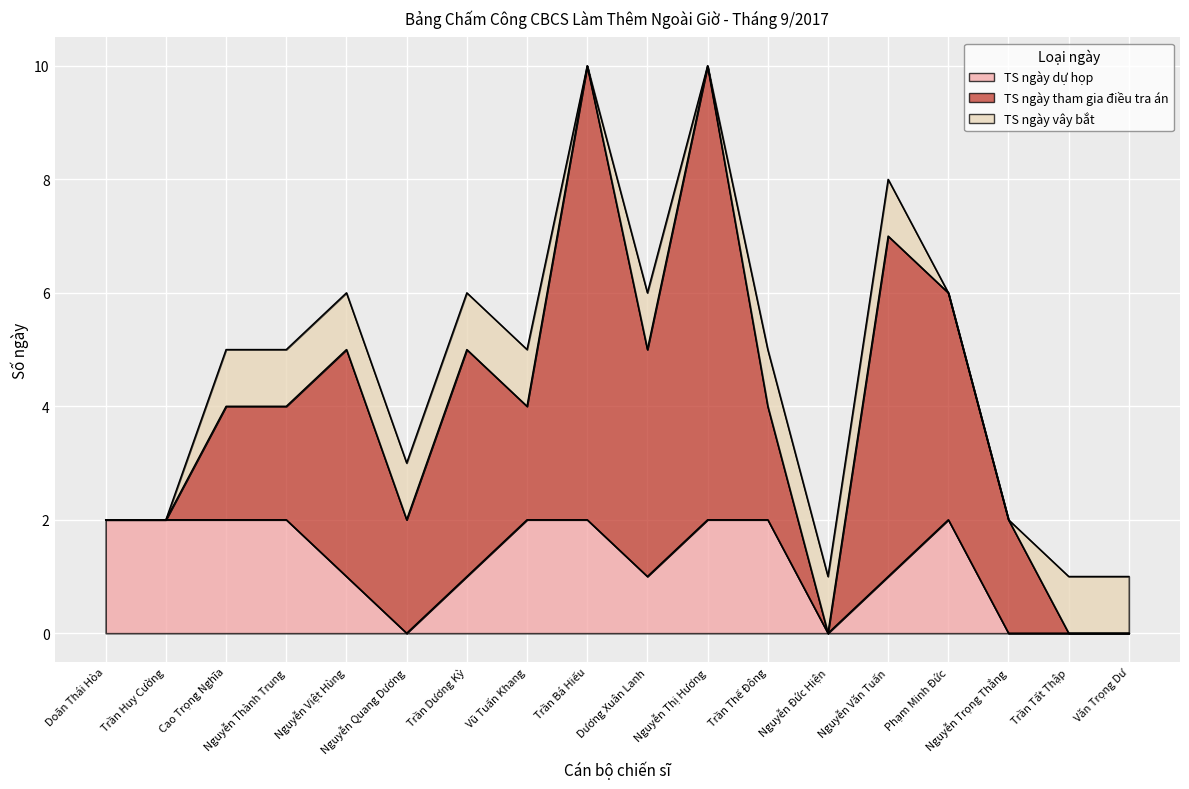

Is it true that TS ngày vây bắt equals 1 at Nguyễn Văn Tuấn?

True